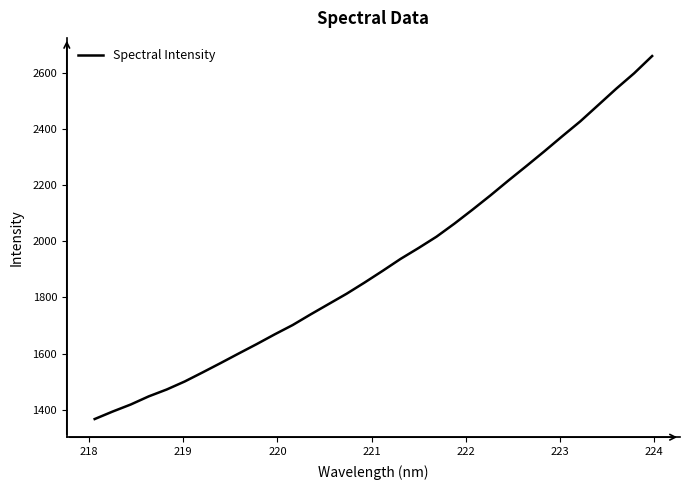

Does the chart display data point markers on the line(s)?

No